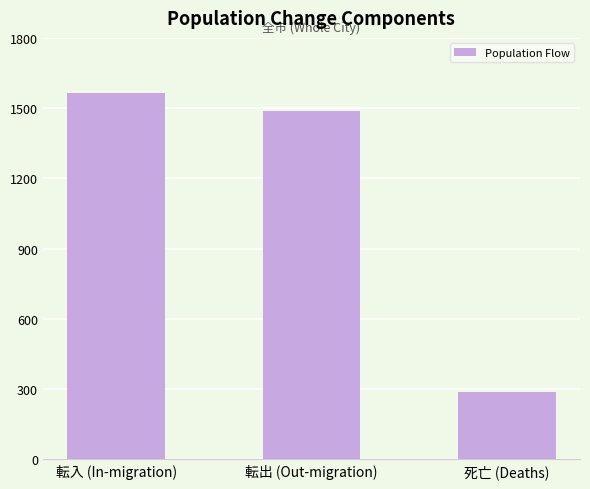

The chart shows a value of 285 at 死亡 (Deaths). True or false?

True